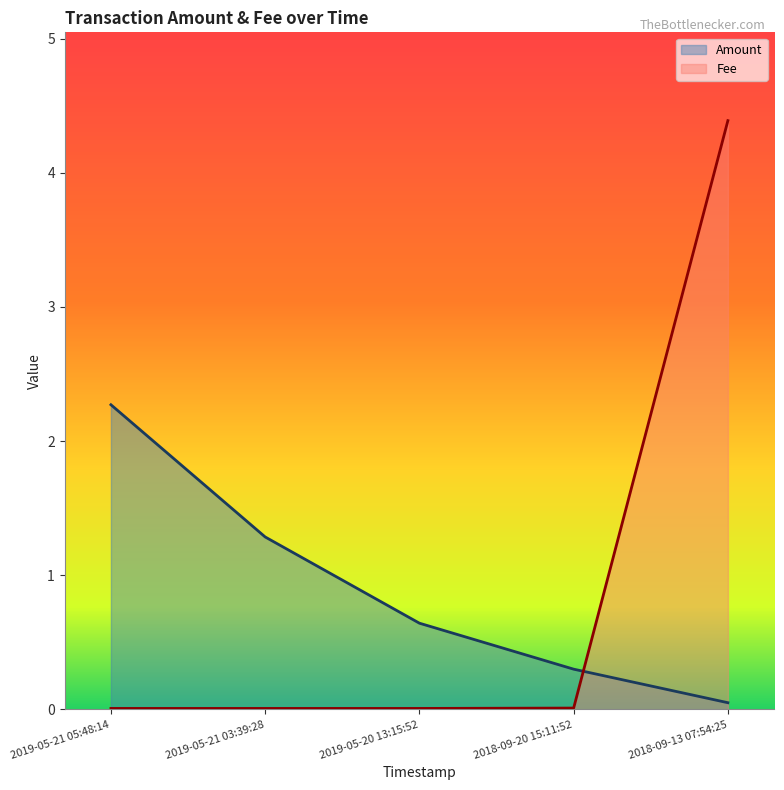

At how many categories does at least one series exceed 1?

3